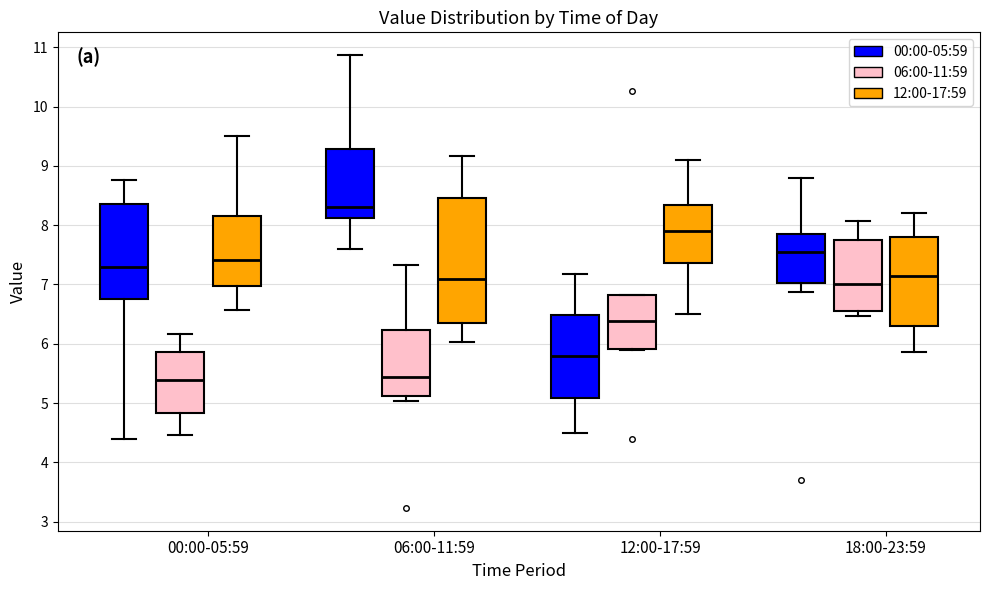

Where is the lower edge of the box for 18:00-23:59 (12:00-17:59) on the y-axis? The values are not printed on the chart, so give them approximately, as read against the axis.

6.3